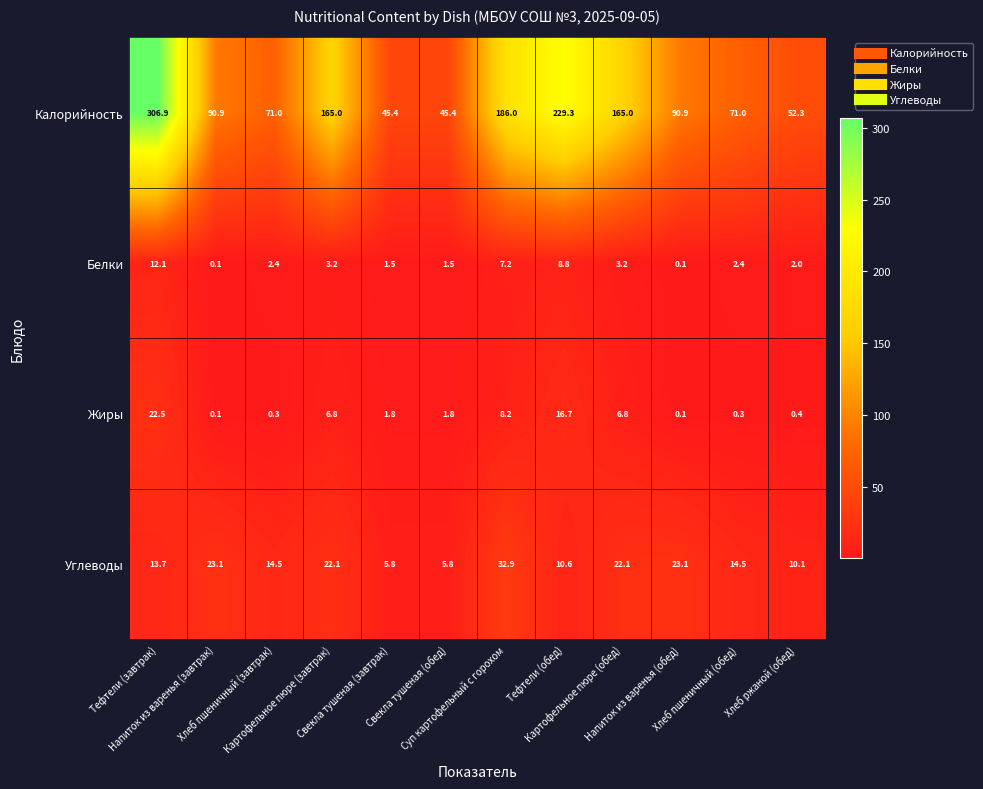

What is the total value across all series at Картофельное пюре (завтрак)?

197.1